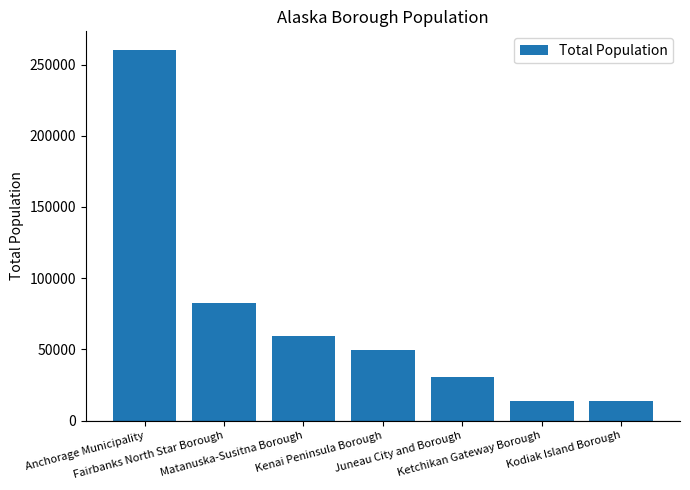

What is the minimum value shown in the chart?

13913